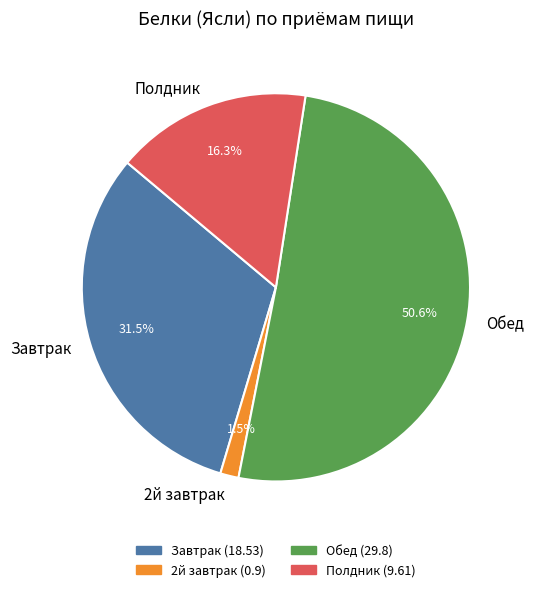

Approximately how many times larger is the value at Завтрак compared to Обед?

0.6